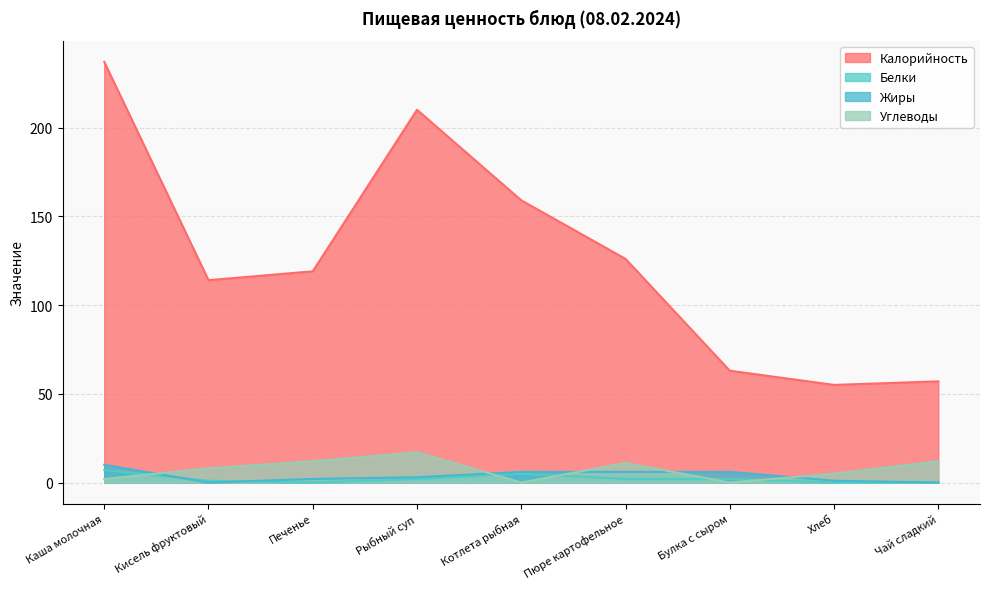

What is the difference between the maximum and minimum values in the Калорийность series?

182